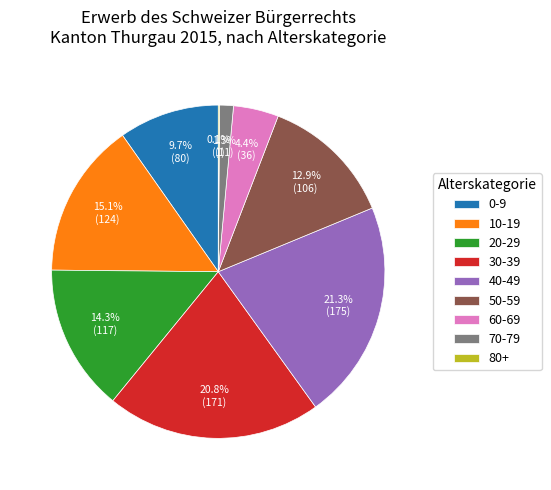

What portion of the pie excludes 30-39?

79.2%